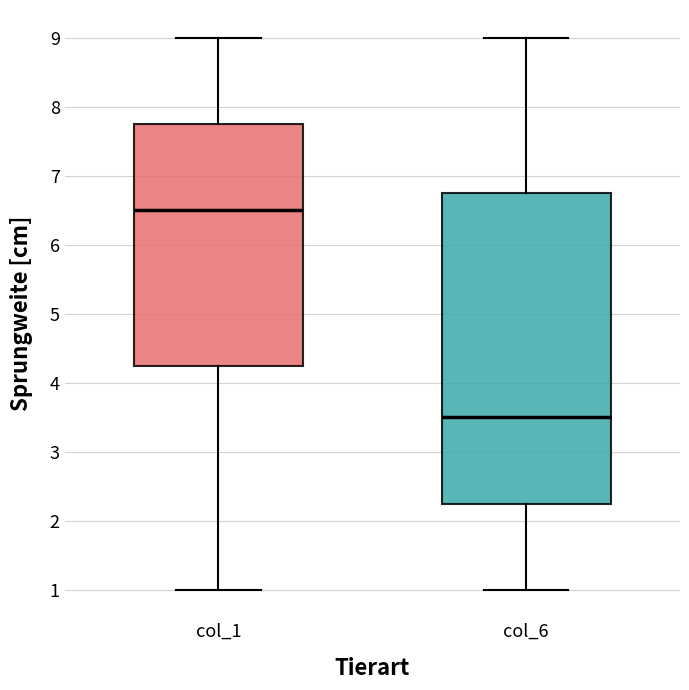

Reading left to right, read every box against the y-axis: the position of its median line, the range the box covers, and the ends of its whiskers. The values are not printed on the chart, so give them approximately, as read against the axis.

col_1: median 6.5, box 4.3 to 7.8, whiskers 1.0 to 9.0
col_6: median 3.5, box 2.3 to 6.8, whiskers 1.0 to 9.0